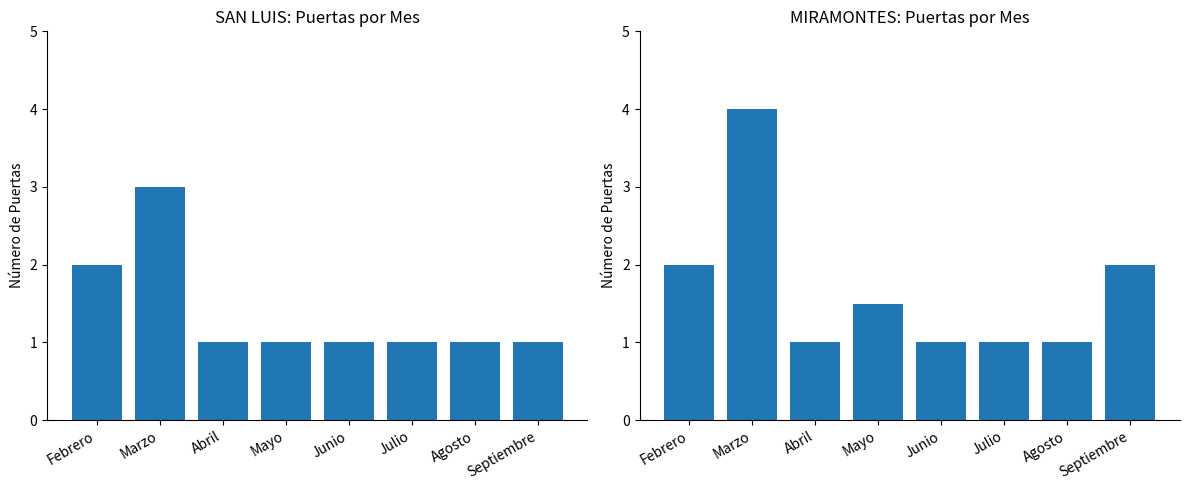

Which has a higher value, Septiembre or Agosto?

Septiembre